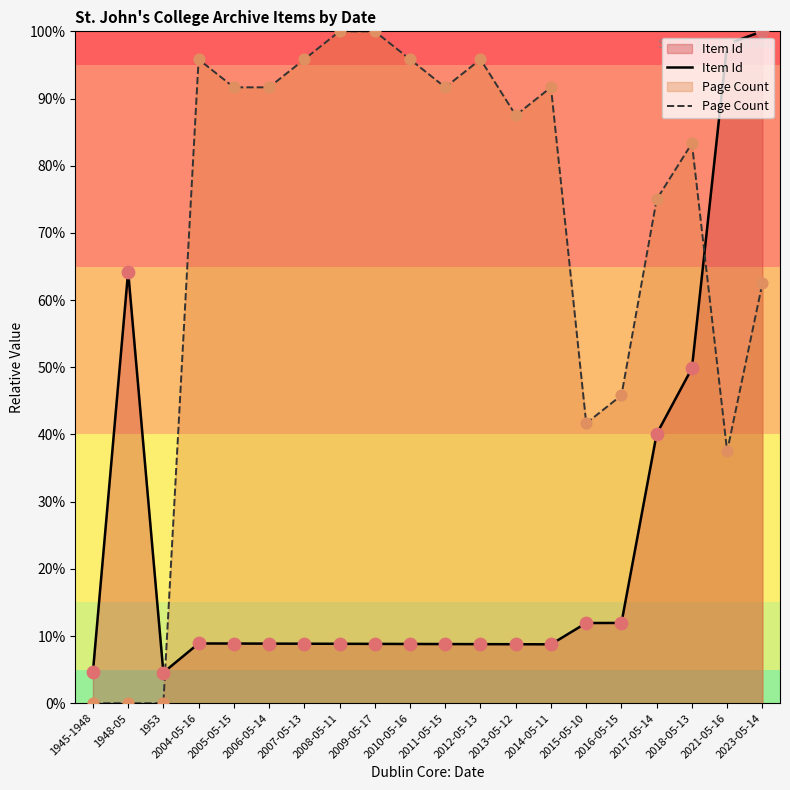

At which category is the sum across all series the highest?

2023-05-14